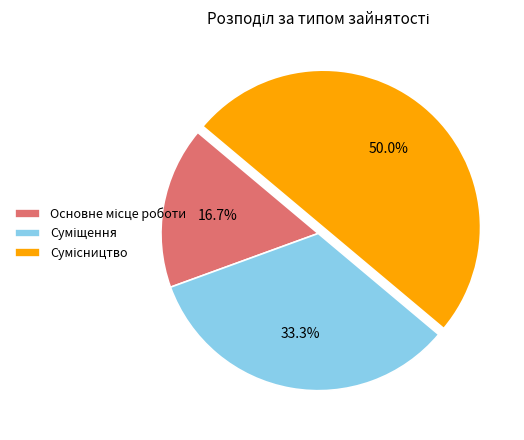

How many slices are in this pie chart?

3